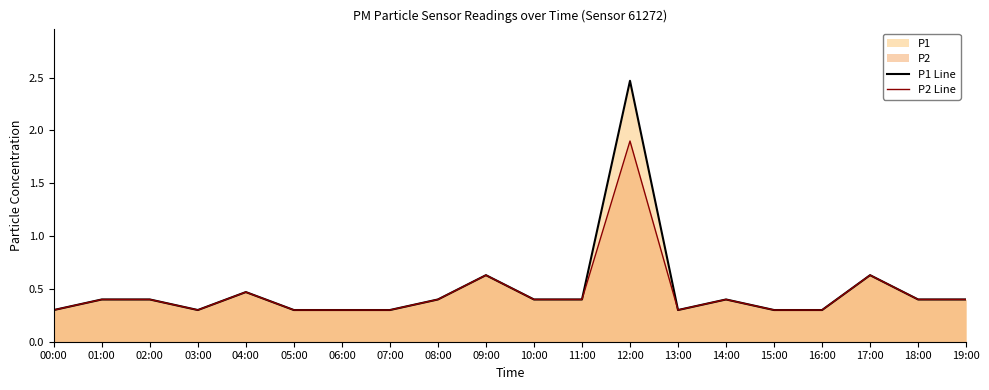

What is the sum of the P2 Line values at 16:00 and 00:00?

0.6